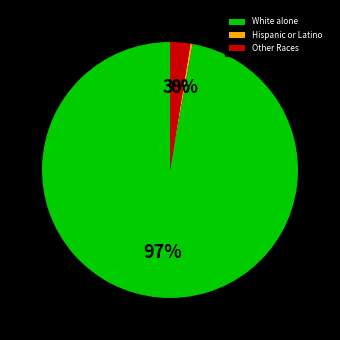

Which category has the smallest portion of the pie?

Hispanic or Latino